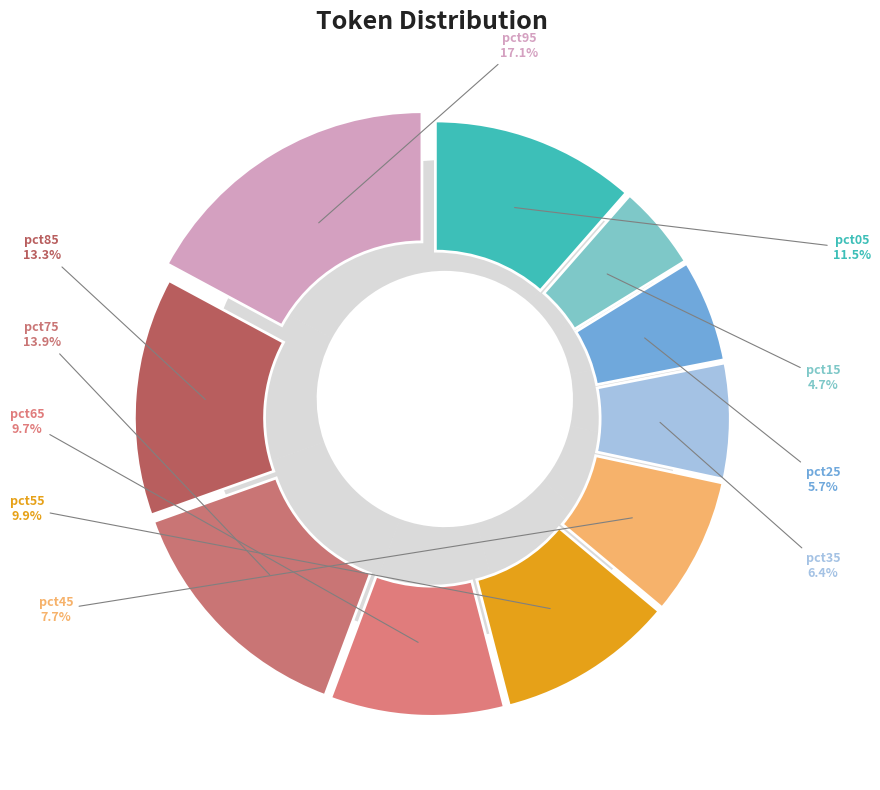

What percentage is the pct35 slice, to the nearest percent?

6%